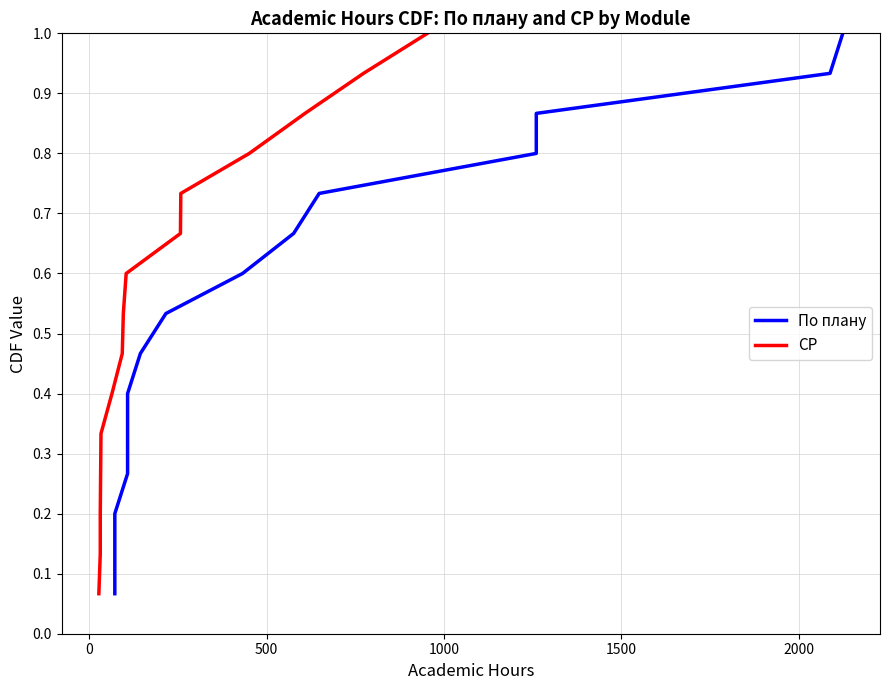

Does the chart display data point markers on the line(s)?

No